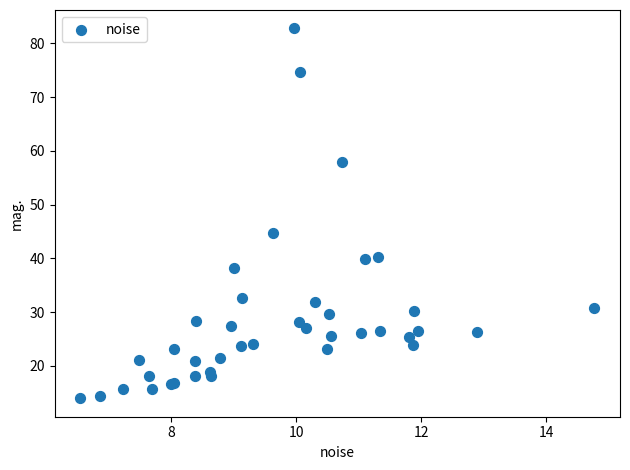

What Y value in the scatter plot is closest to 48?

44.7